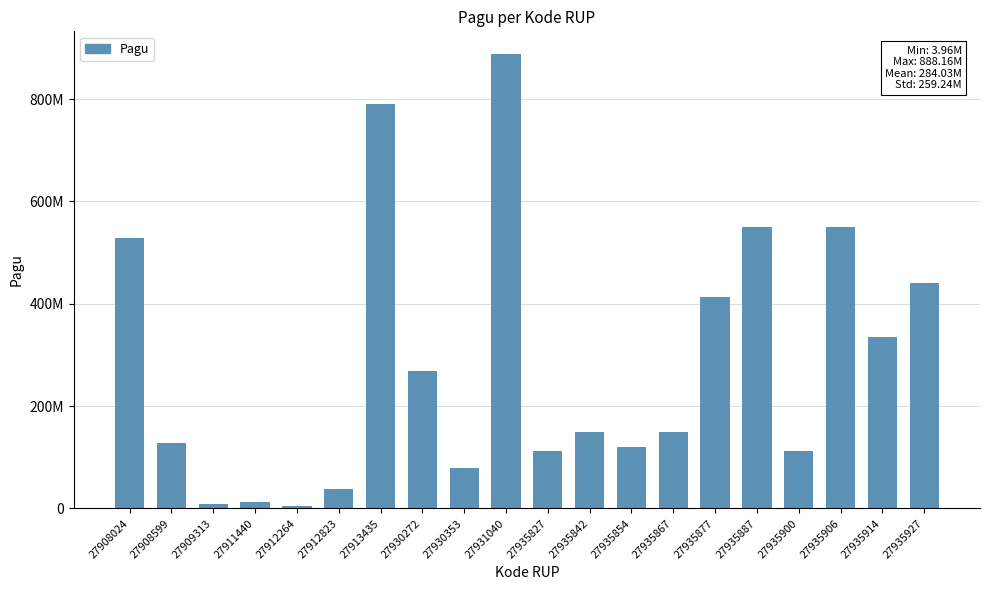

Where is the data nearest to the value 446059100?

27935927